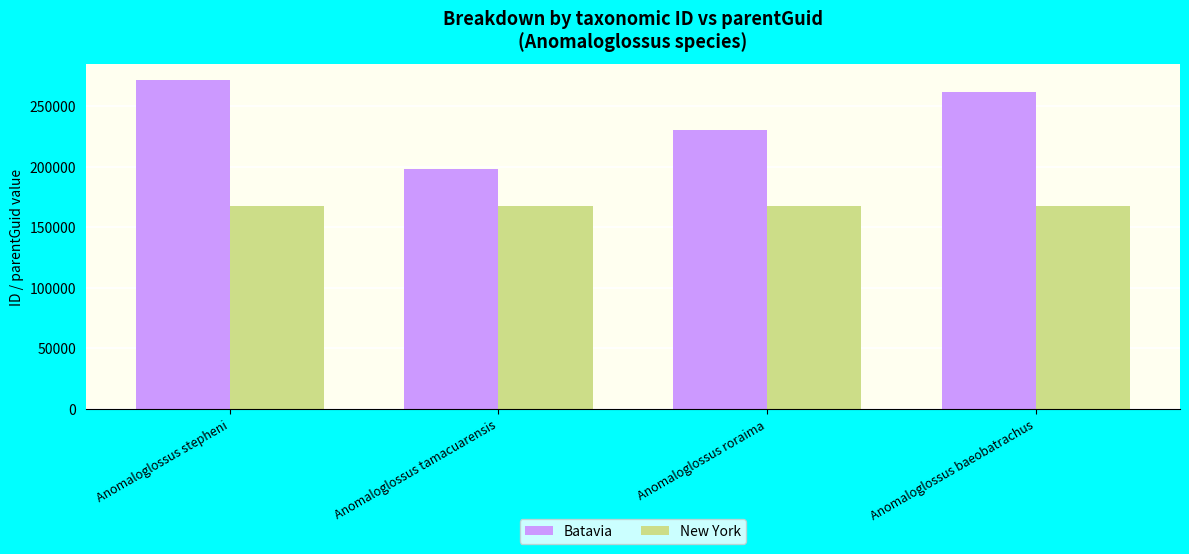

The value of Batavia at Anomaloglossus stepheni is 454541. True or false?

False